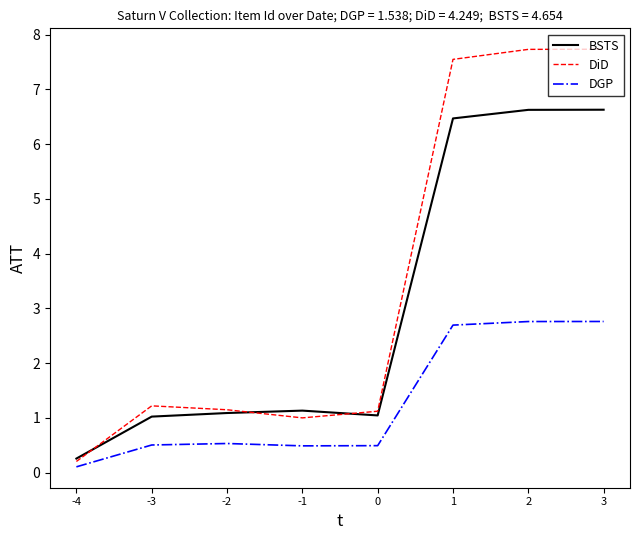

How many categories are shown in the chart?

8